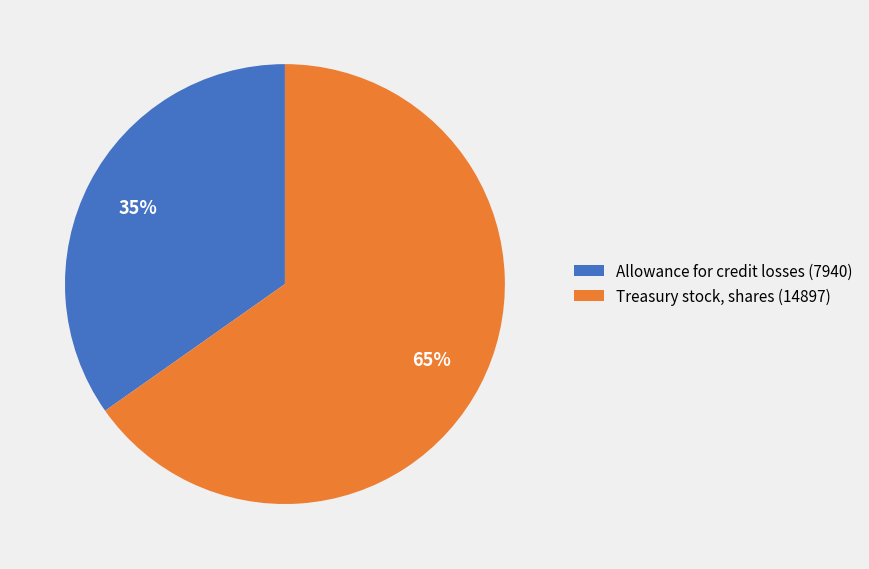

Rank the categories by value from lowest to highest.

Allowance for credit losses (7940), Treasury stock, shares (14897)